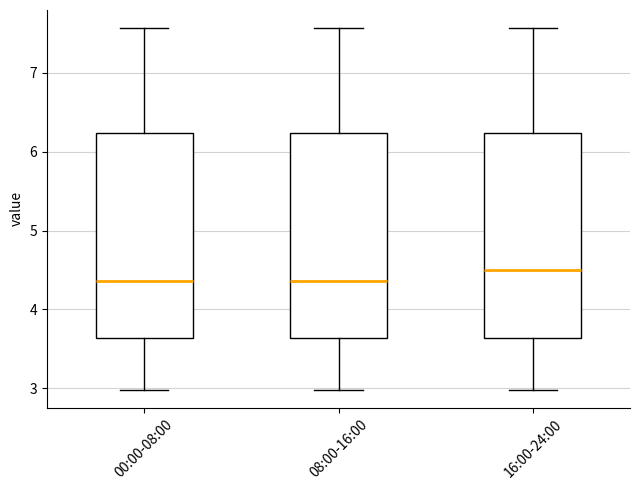

Where does the upper whisker of the box for 08:00-16:00 end on the y-axis? The values are not printed on the chart, so give them approximately, as read against the axis.

7.6